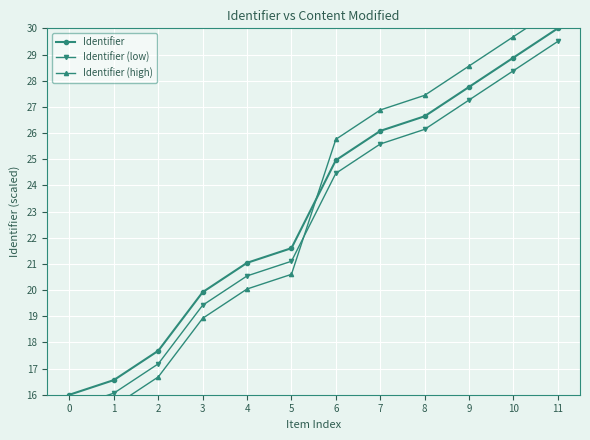

What is the total value across all series at 10?

86.9